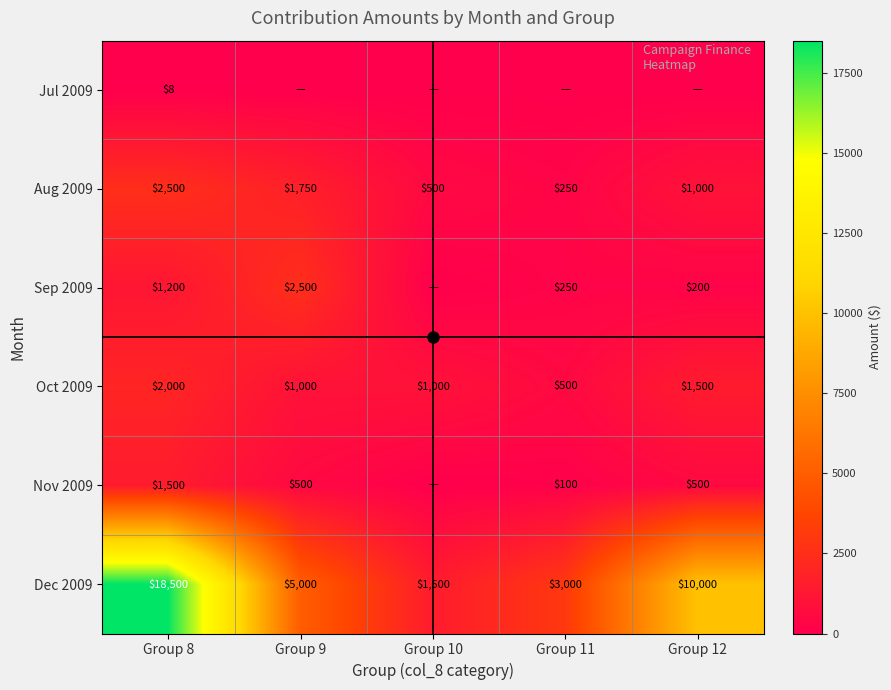

Is the value of Dec 2009 at Group 10 greater than the value of Jul 2009 at Group 8?

Yes